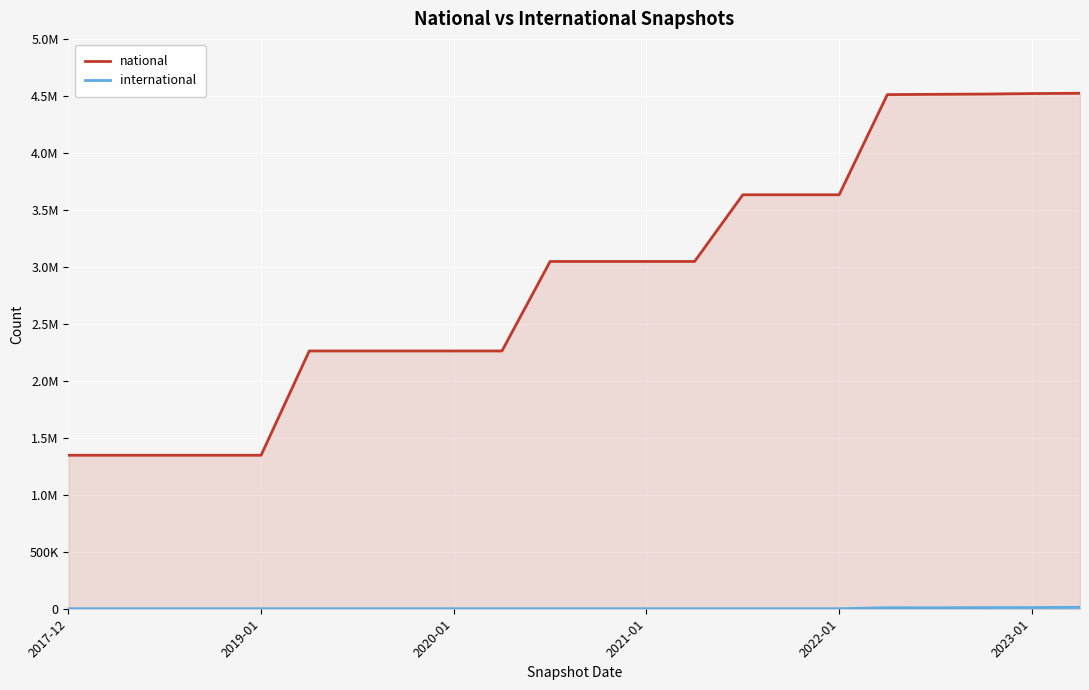

What is the total value across all series at 2019-01?

1346772